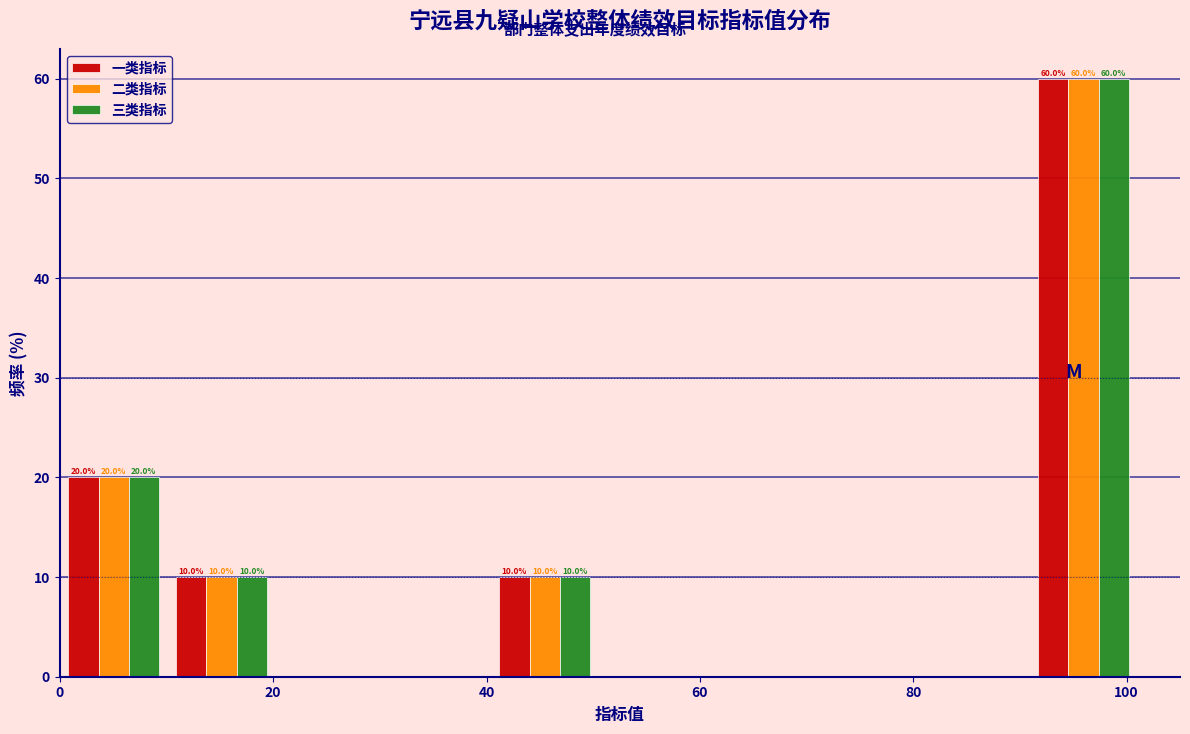

In the 二类指标 series, which range on the x-axis has the tallest bar?

90 to 102